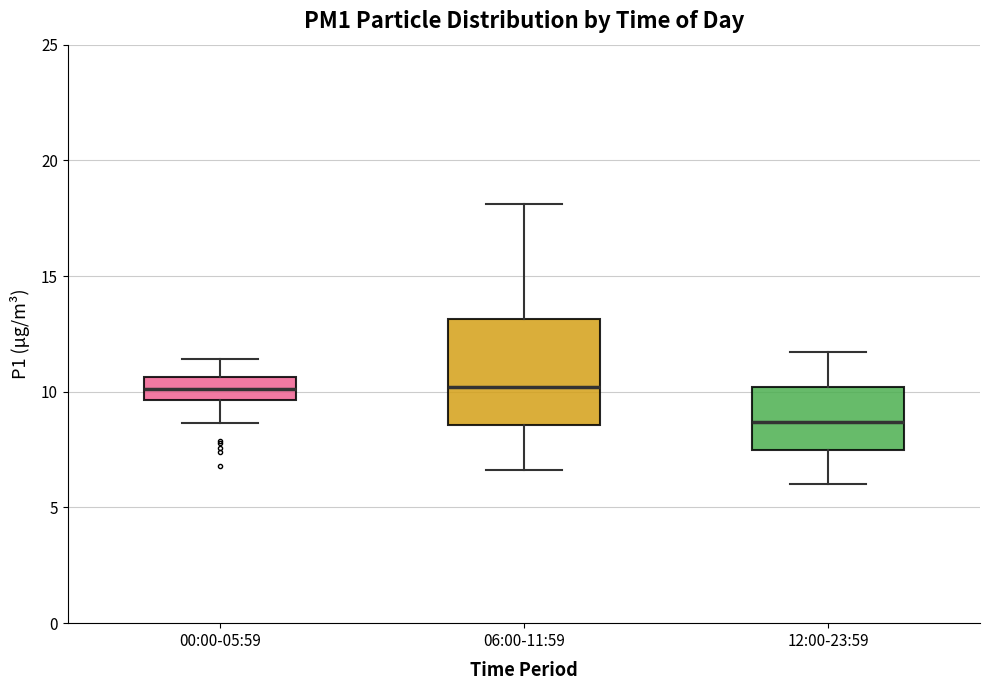

Reading left to right, read every box against the y-axis: the position of its median line, the range the box covers, and the ends of its whiskers. The values are not printed on the chart, so give them approximately, as read against the axis.

00:00-05:59: median 10.0, box 9.5 to 10.5, whiskers 8.5 to 11.5
06:00-11:59: median 10.0, box 8.5 to 13.0, whiskers 6.5 to 18.0
12:00-23:59: median 8.5, box 7.5 to 10.0, whiskers 6.0 to 11.5